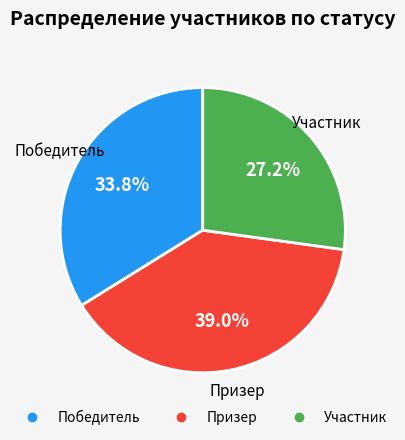

Count the number of slices in the pie.

3